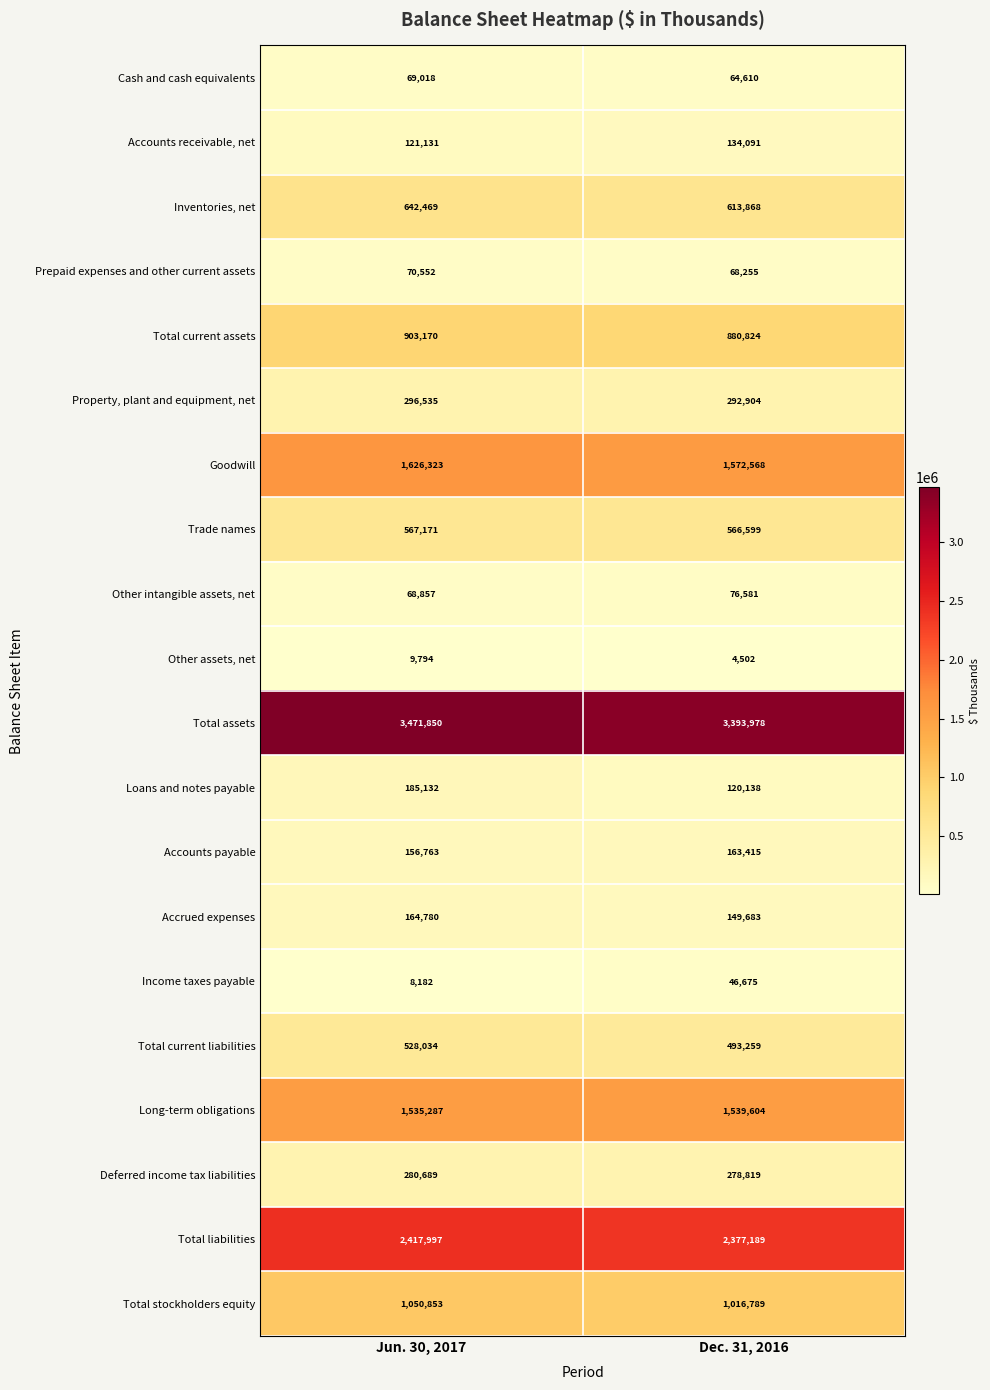

What value does the Cash and cash equivalents series have at Dec. 31, 2016?

64610